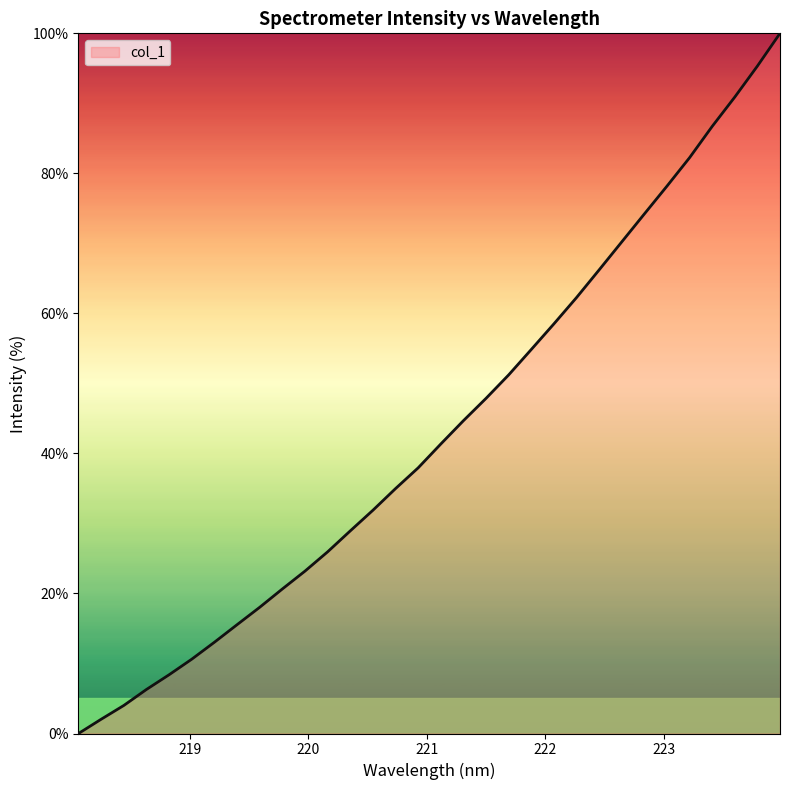

True or false: there are more than 1 points higher than both neighbors.

False